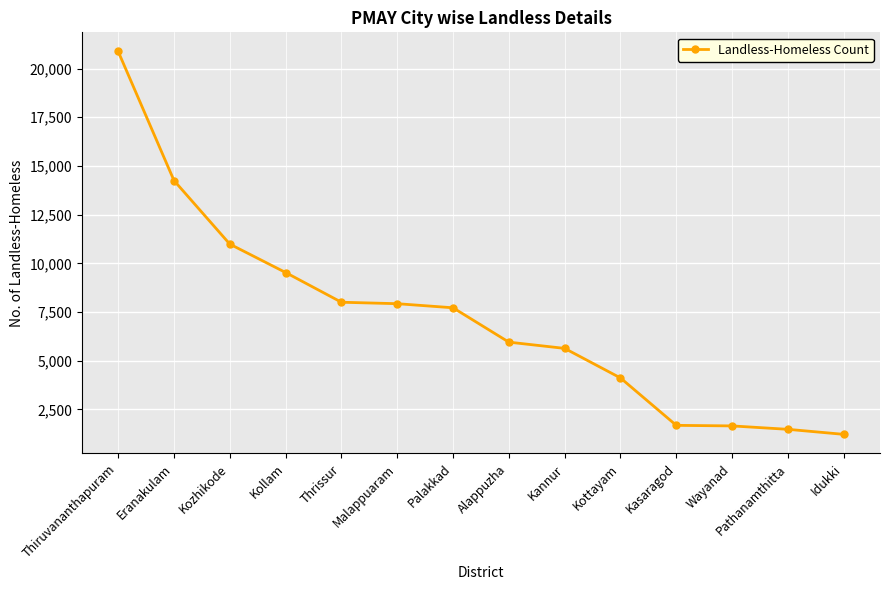

What is the label of the 13th point from the left?

Pathanamthitta